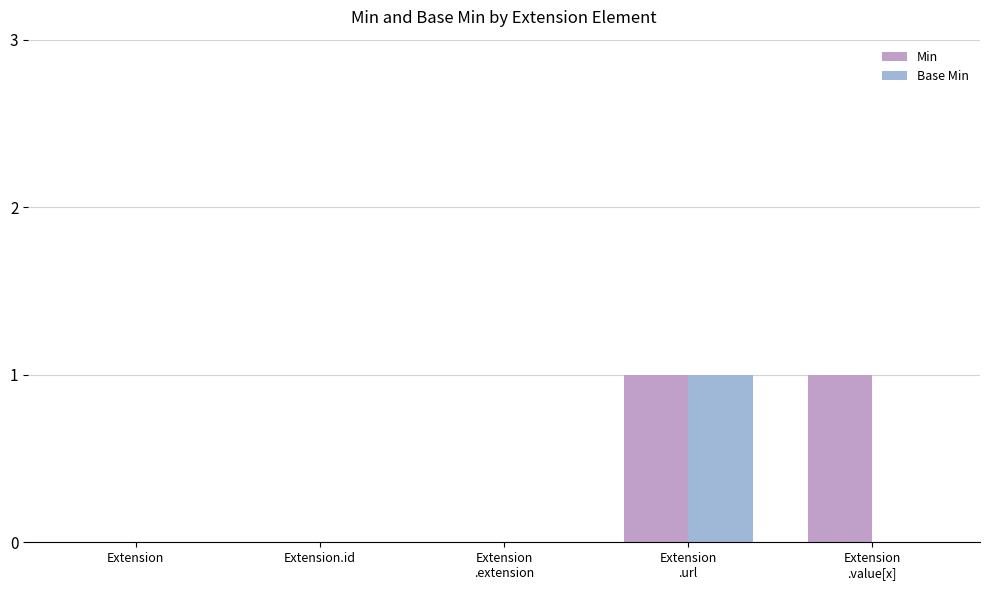

Reading left to right, what are all the values shown in this chart?

Min: 0	0	0	1	1
Base Min: 0	0	0	1	0